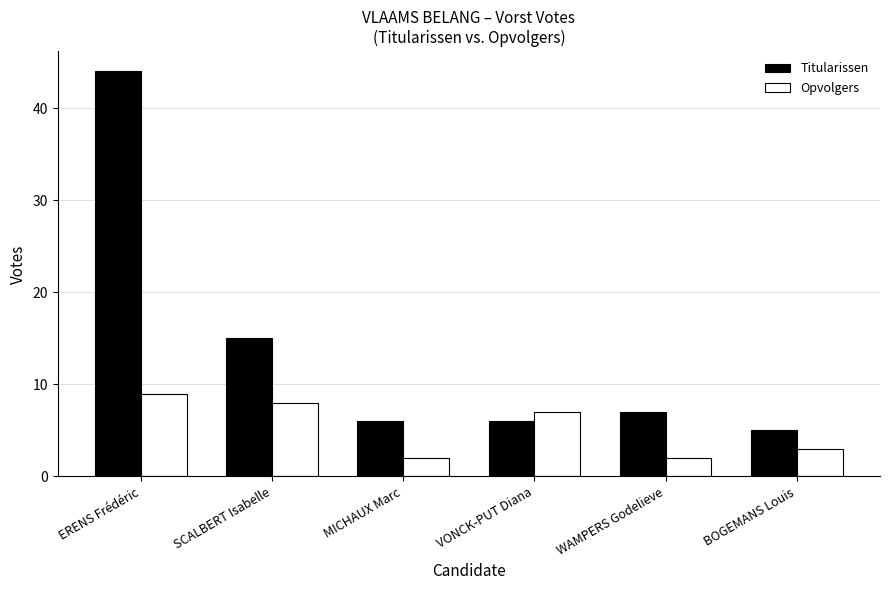

The Titularissen series shows 19 at ERENS Frédéric. True or false?

False